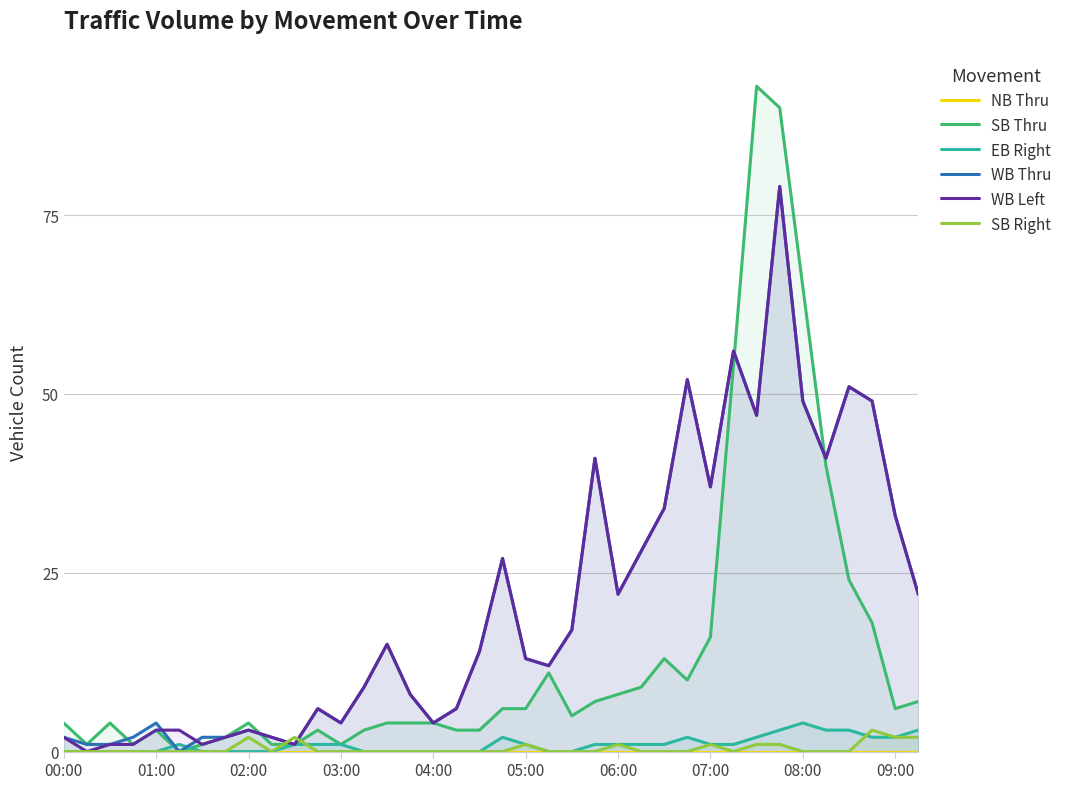

What is the total value across all series at 15?

20